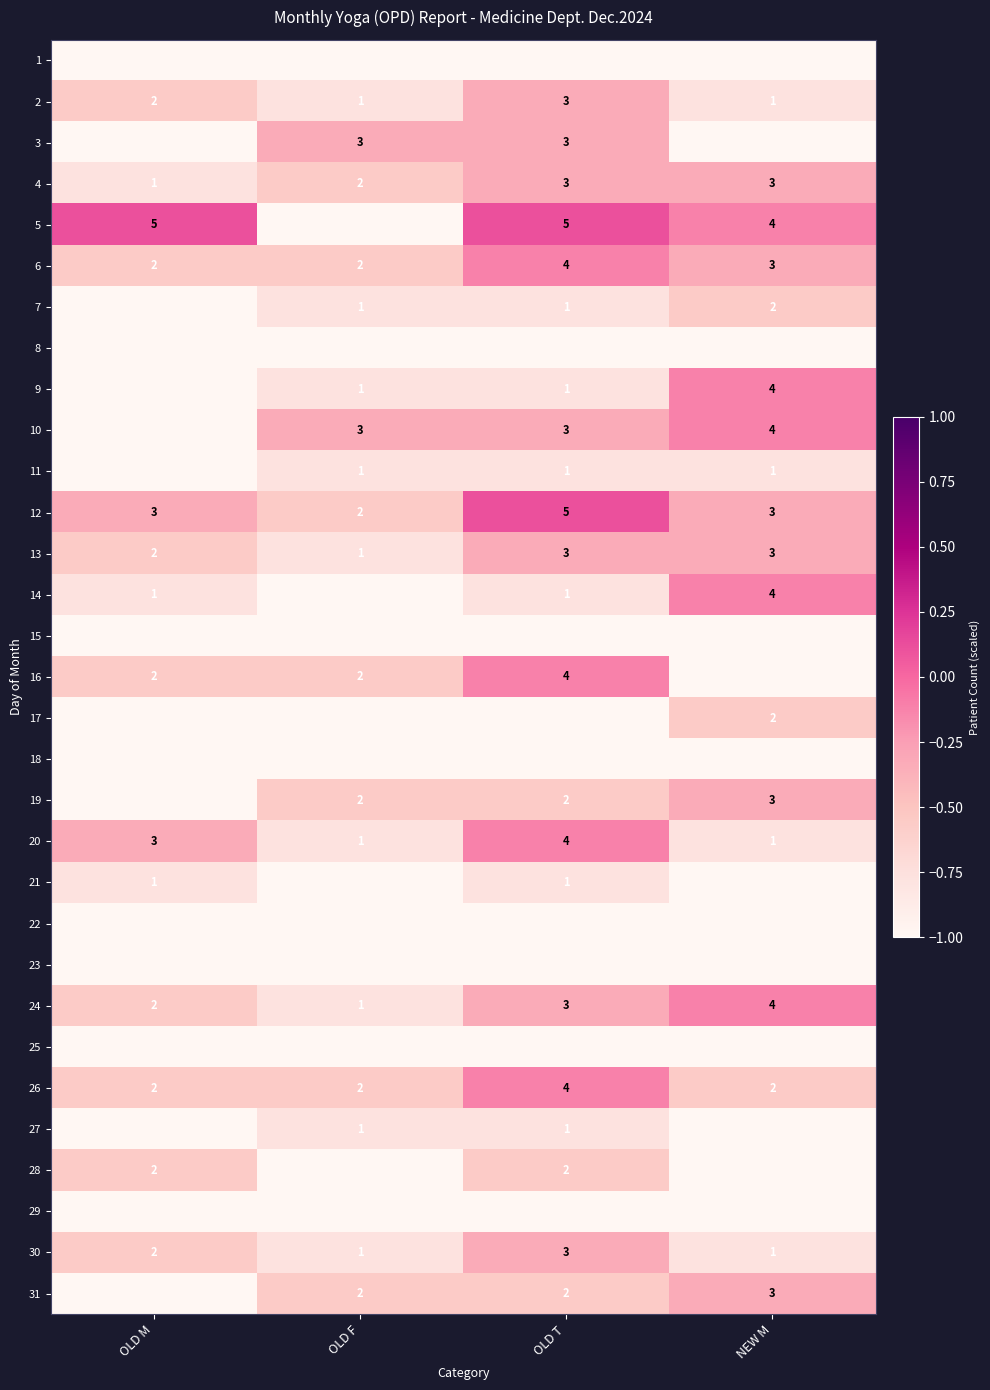

Which category has the lowest value in the 4 series?

OLD M